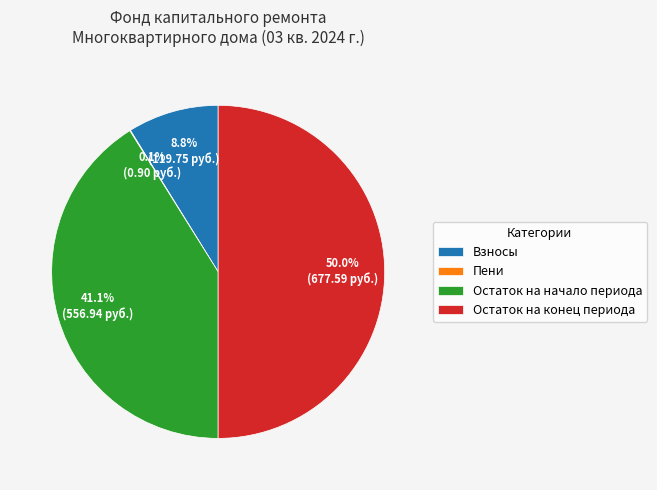

Is the sum of Остаток на конец периода and Остаток на начало периода greater than half?

Yes